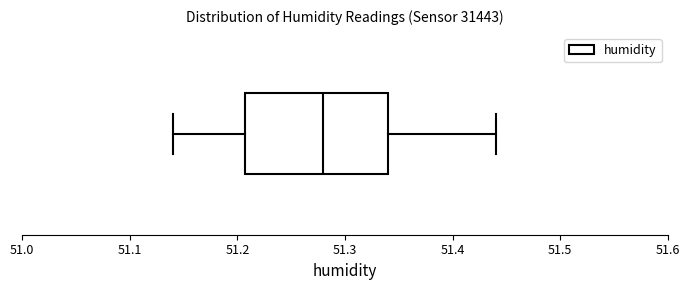

Read this box plot against the x-axis: the position of the median line, the range covered by the box, and the ends of both whiskers. The values are not printed on the chart, so give them approximately, as read against the axis.

median 51.28, box 51.21 to 51.34, whiskers 51.14 to 51.44